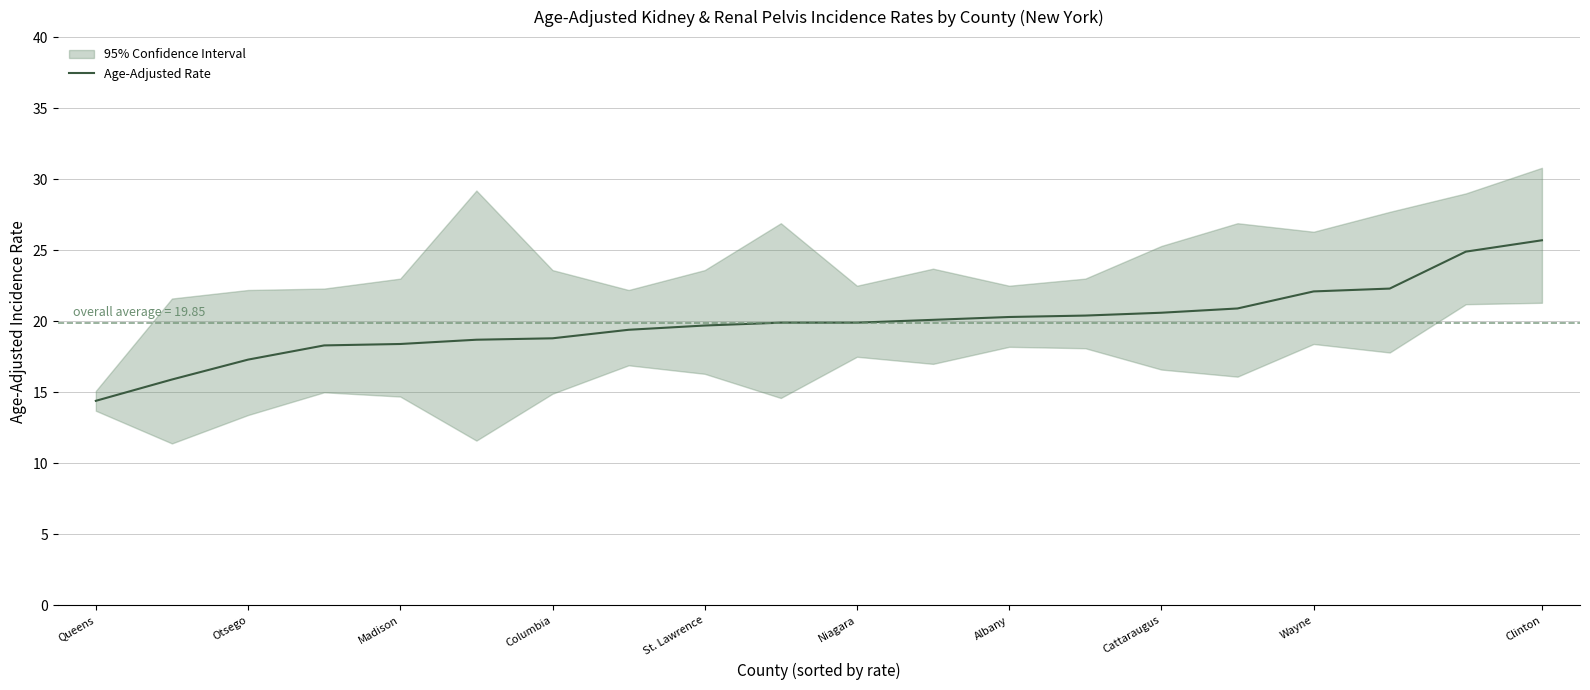

What is the approximate value of Age-Adjusted Rate at Queens?

14.4